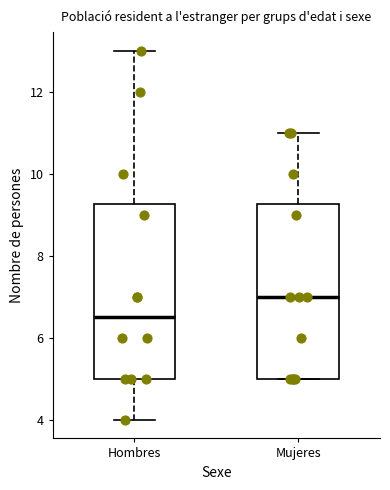

Where does the upper whisker of the box for Hombres end on the y-axis? The values are not printed on the chart, so give them approximately, as read against the axis.

13.0